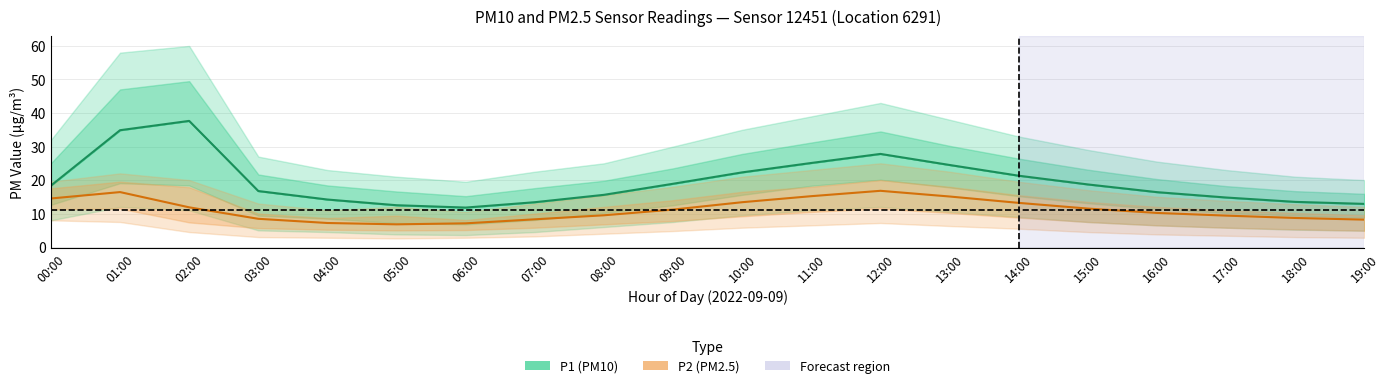

List the series in order of their overall mean, highest first.

P1, P2